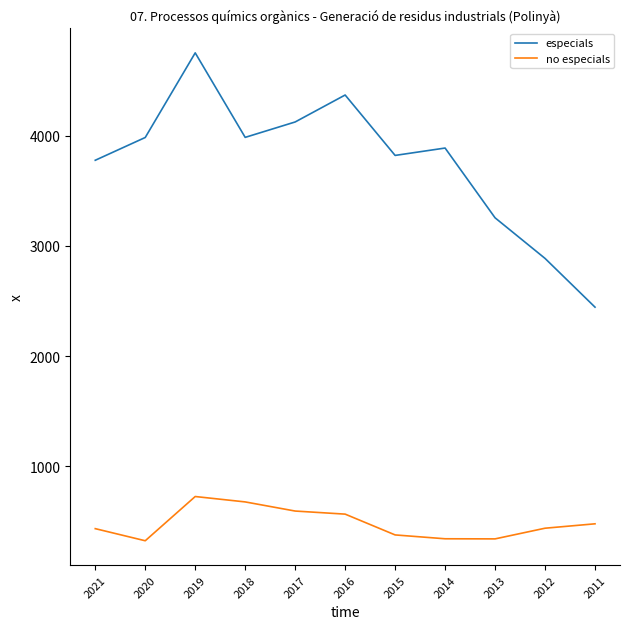

True or false: especials and no especials cross at least once.

False